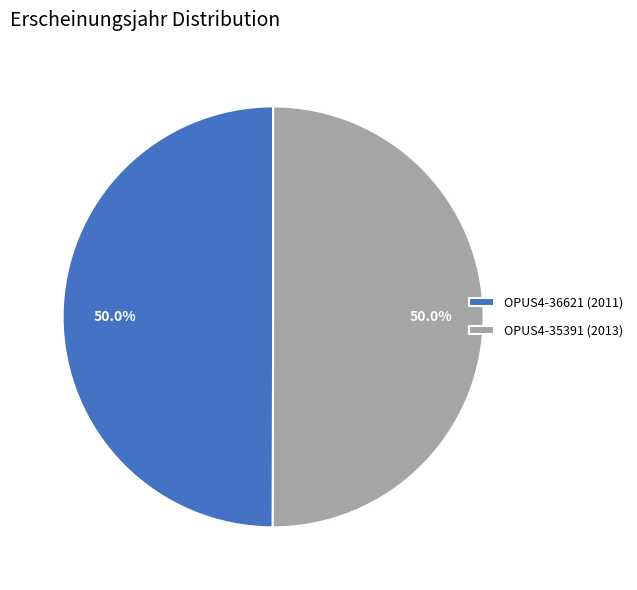

What is the ratio of the value at OPUS4-35391 (2013) to the value at OPUS4-36621 (2011)?

1.0